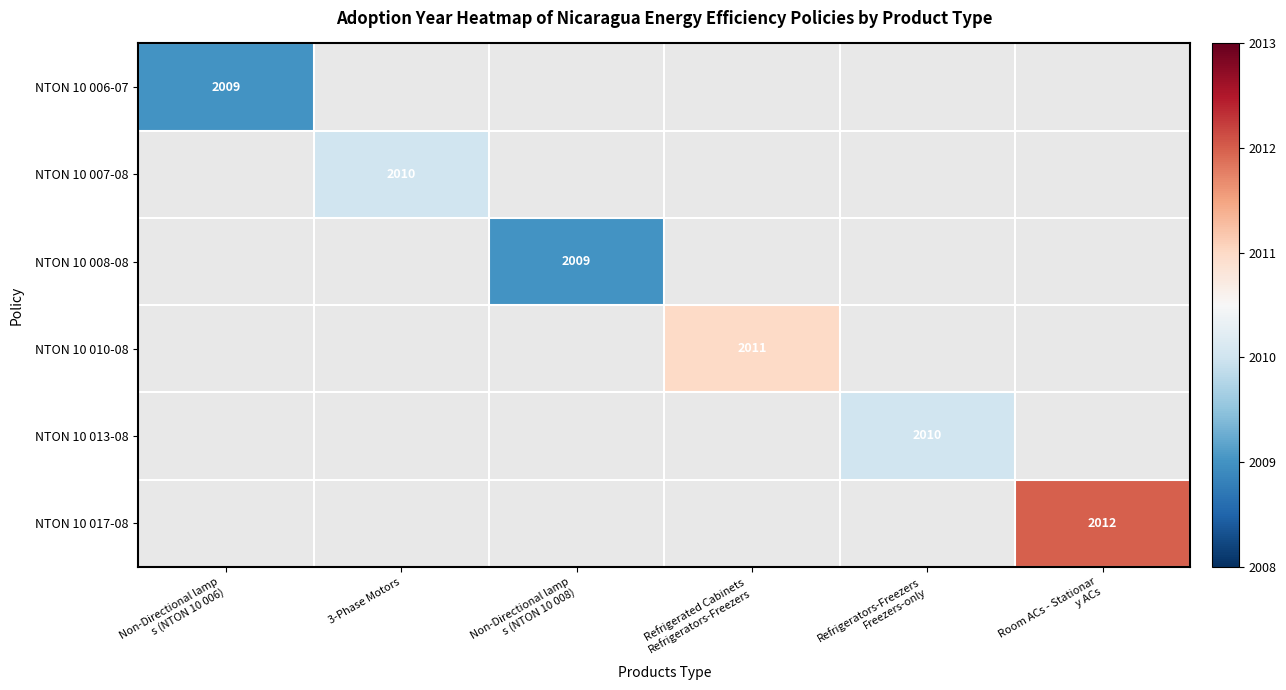

How many series are shown in this chart?

6